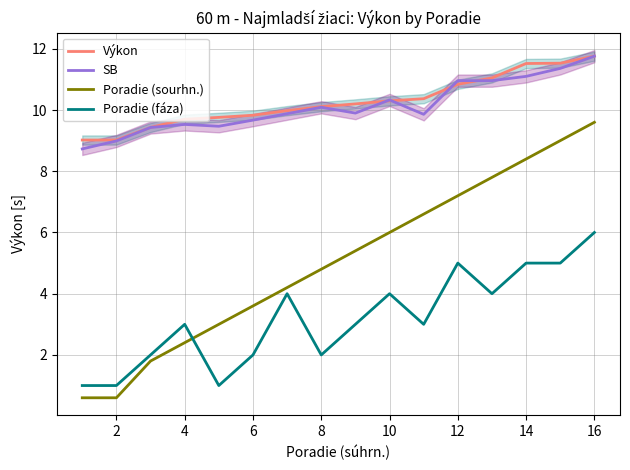

True or false: Výkon has a value of 9.8 at 6.

True